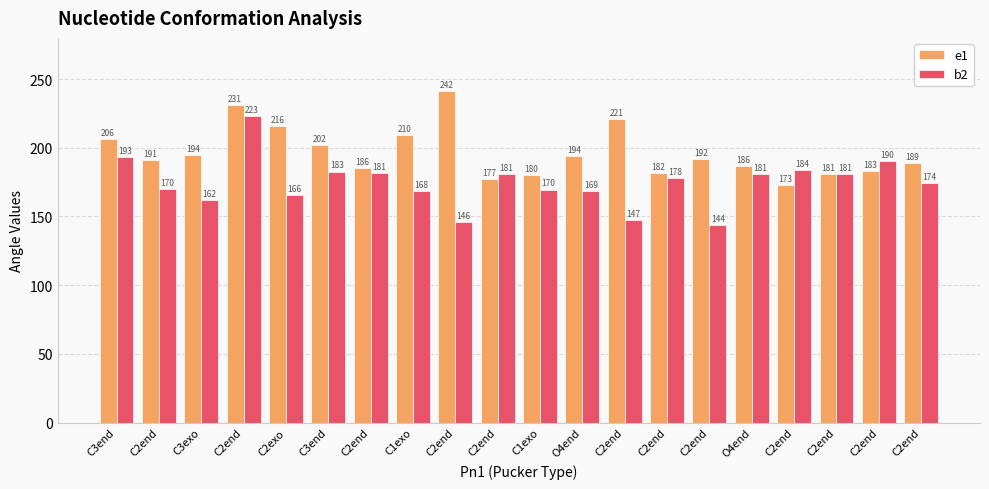

How many values in the e1 series exceed 191?

10